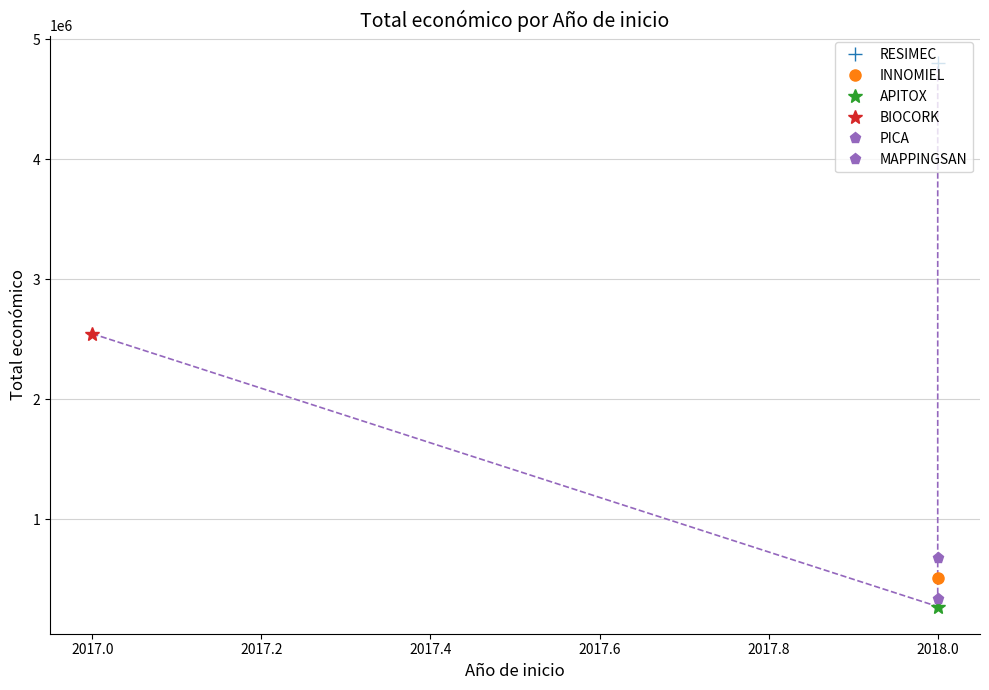

What is the greatest value displayed?

4805923